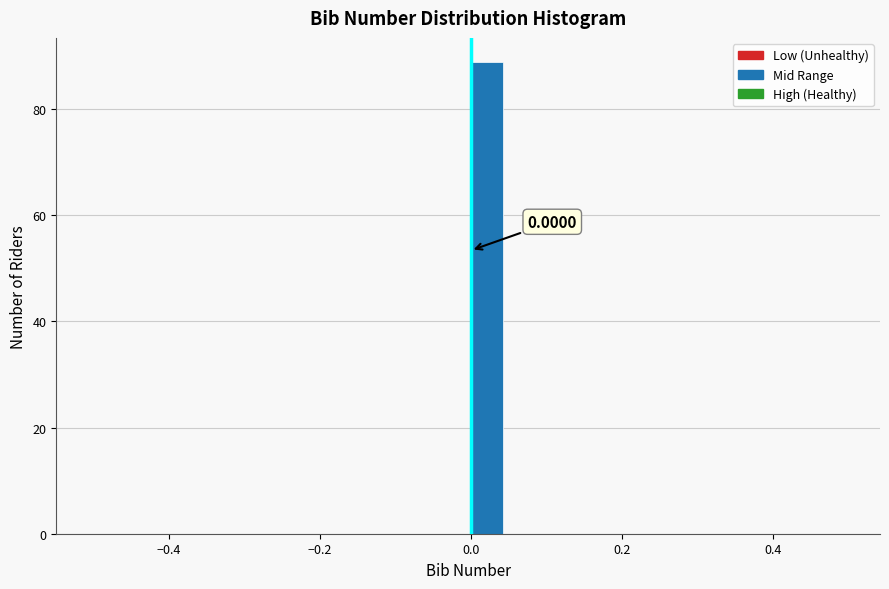

Read against the x-axis, roughly where is the centre of the tallest bar?

0.02